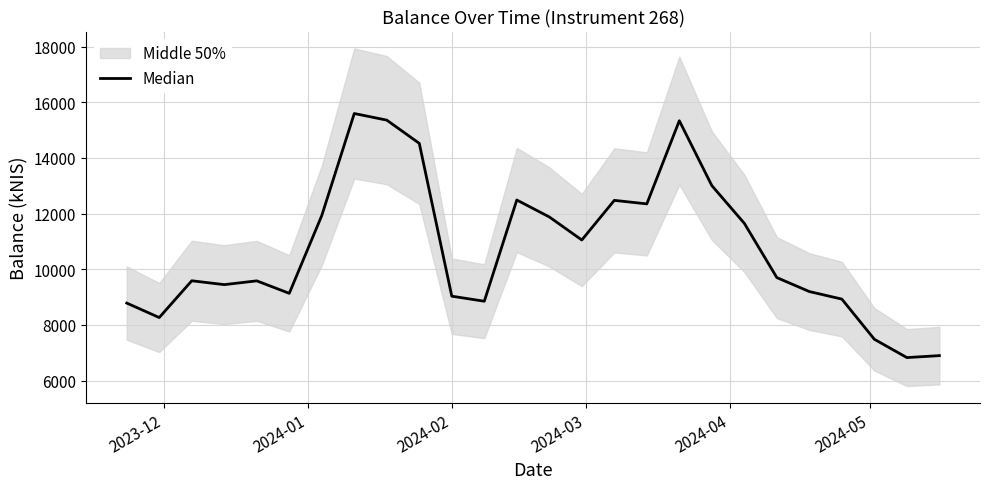

Is it true that the value at 8 is 3600.6?

False